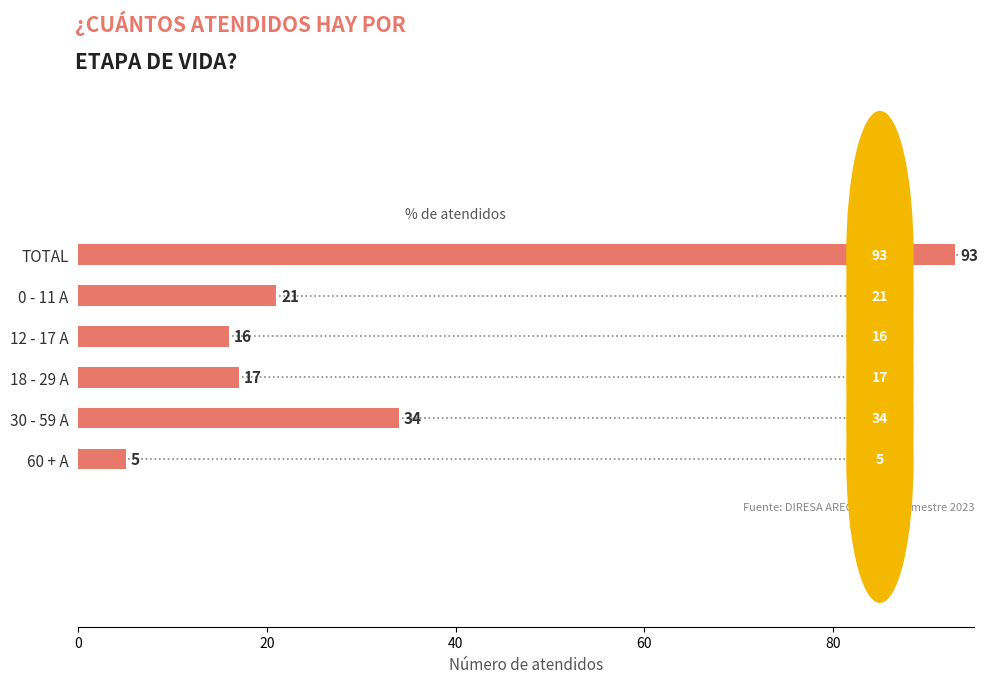

Reading bottom to top, transcribe all the data shown in this chart.

5	34	17	16	21	93